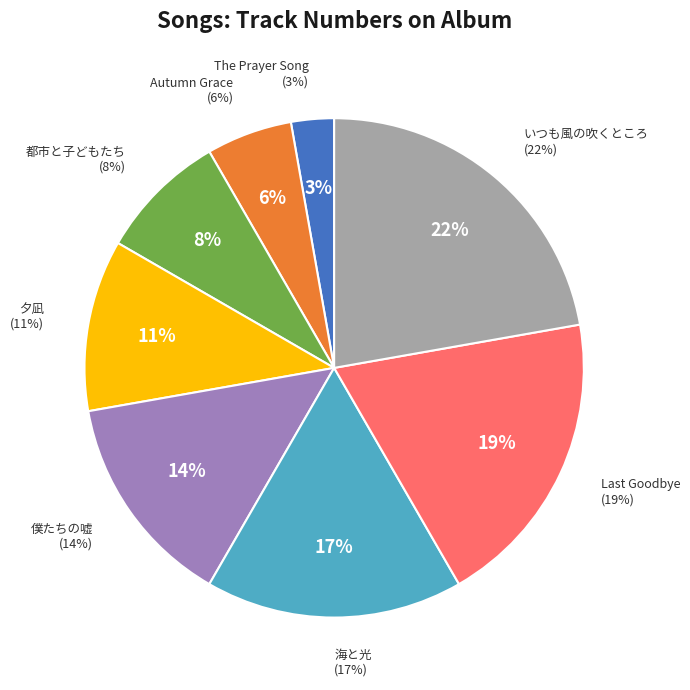

To the nearest percent, what is the difference between the largest and smallest slice percentages?

19%